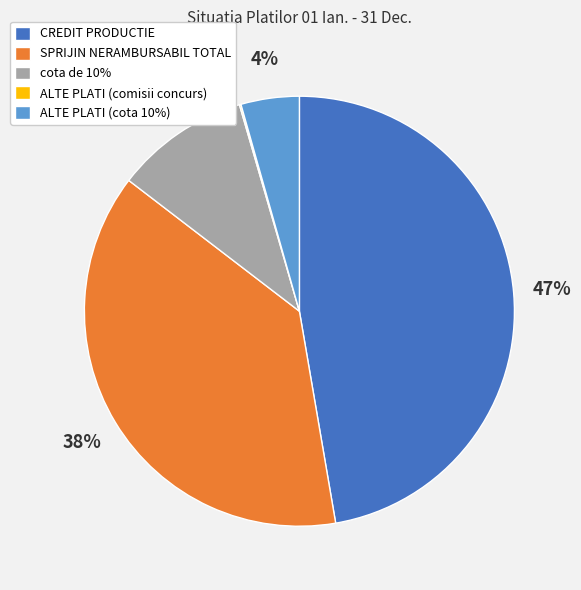

To the nearest percent, what portion does ALTE PLATI (cota 10%) represent?

4%